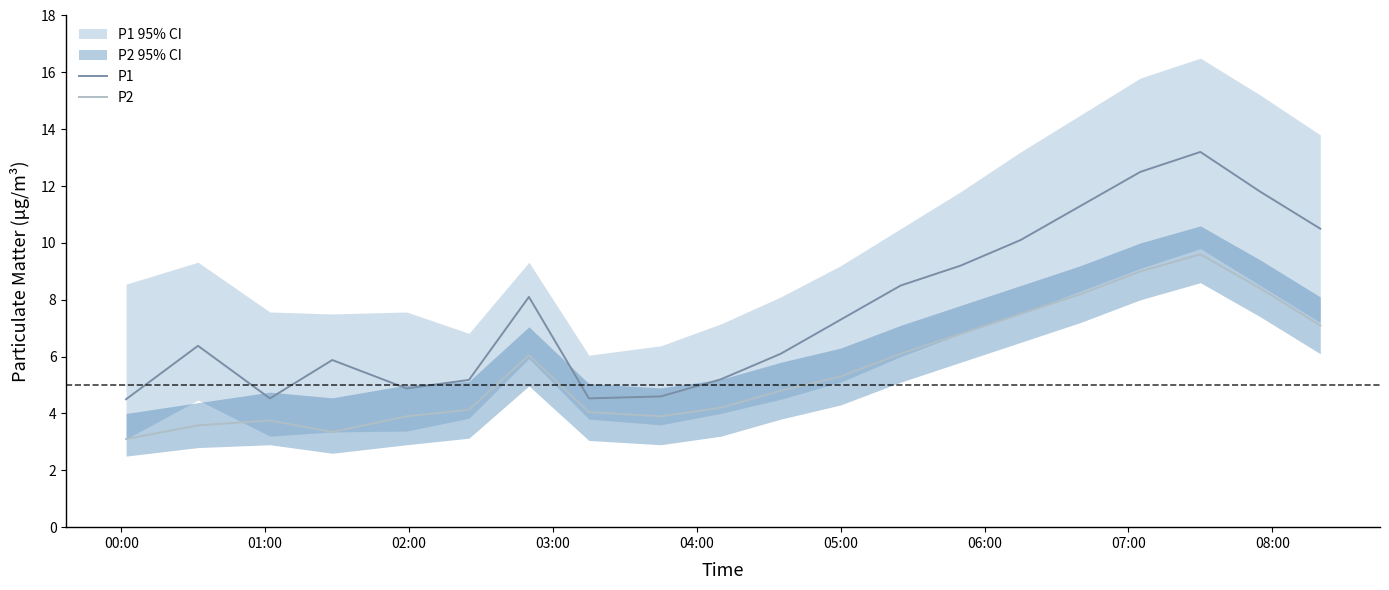

In P1, how many points are lower than both neighbors (excluding endpoints)?

3